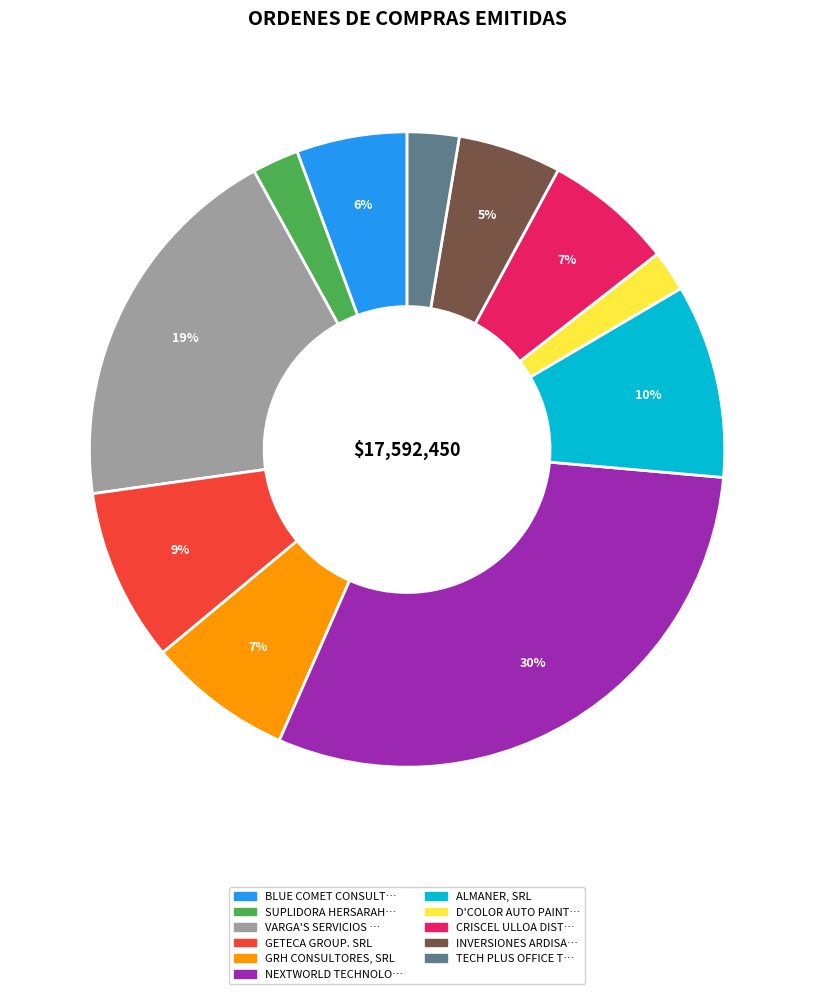

To the nearest percent, what portion does ALMANER, SRL represent?

10%